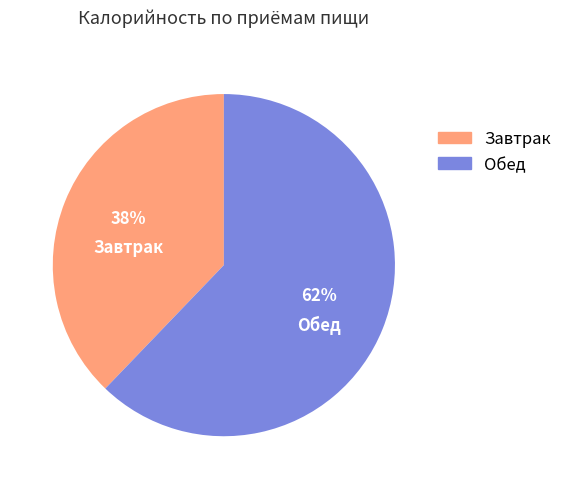

To the nearest percent, what portion does Завтрак represent?

38%